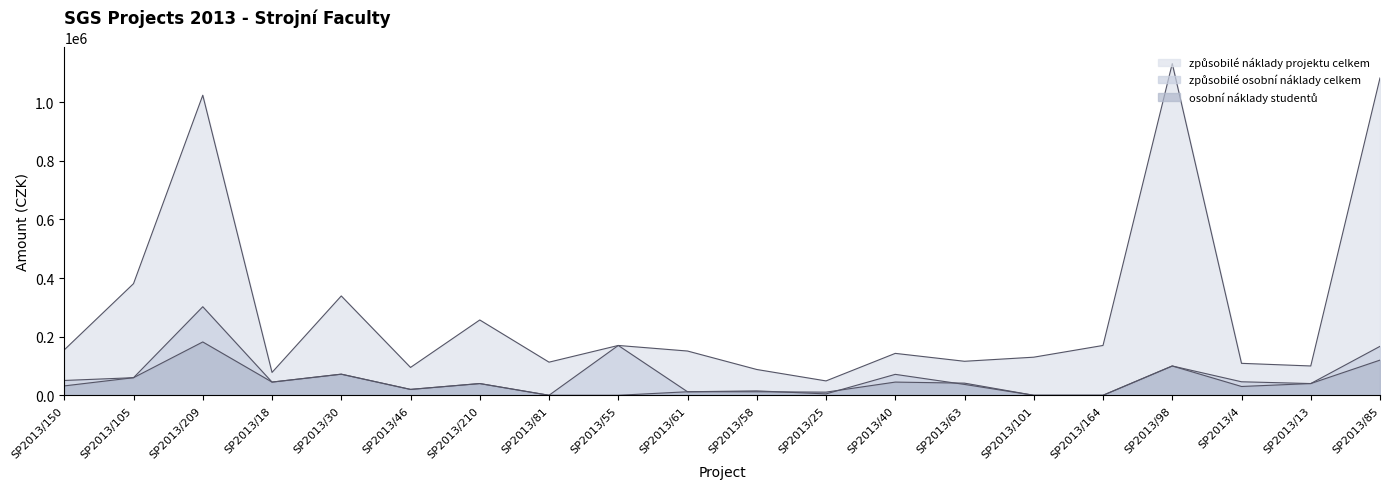

True or false: způsobilé náklady projektu celkem and způsobilé osobní náklady celkem intersect in this chart.

False